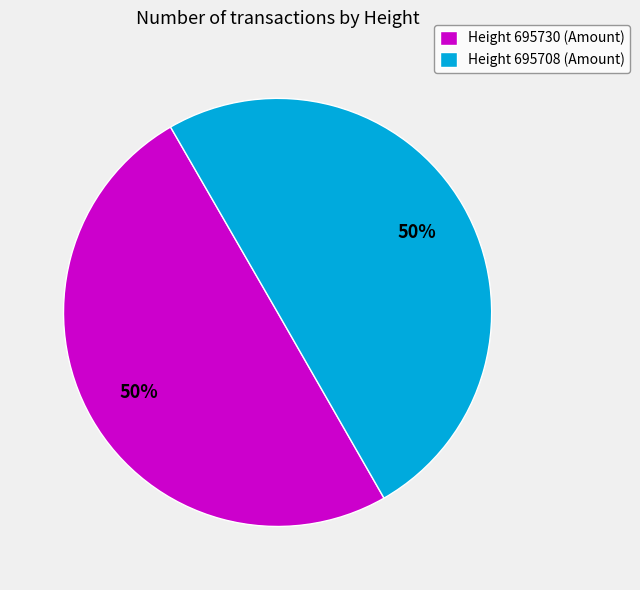

Is the sum of Height 695708 and Height 695730 greater than half?

Yes